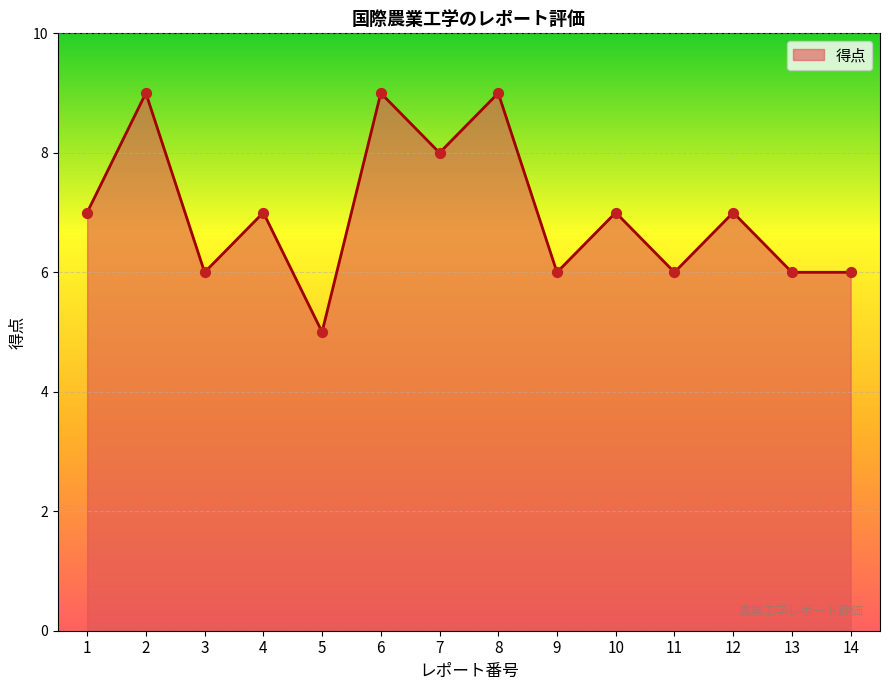

What is the change in value from 3 to 4?

+1